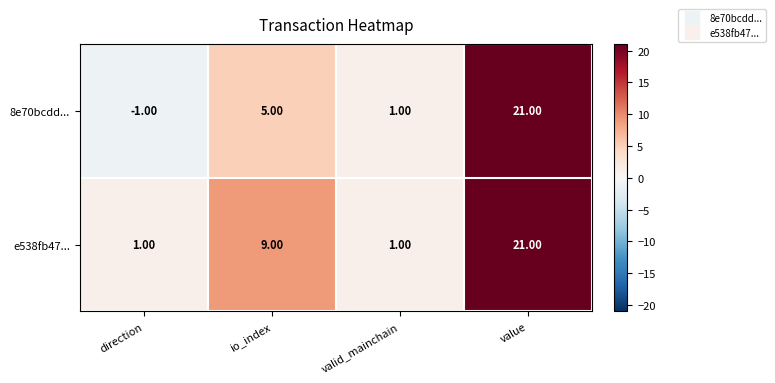

Where is 8e70bcdd... nearest to the value 10?

io_index